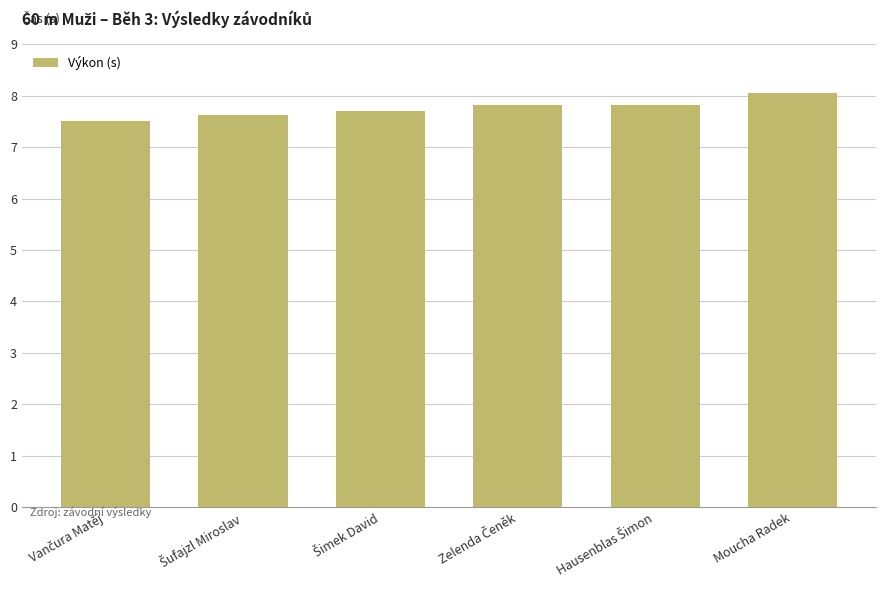

What position from the left is Moucha Radek?

6